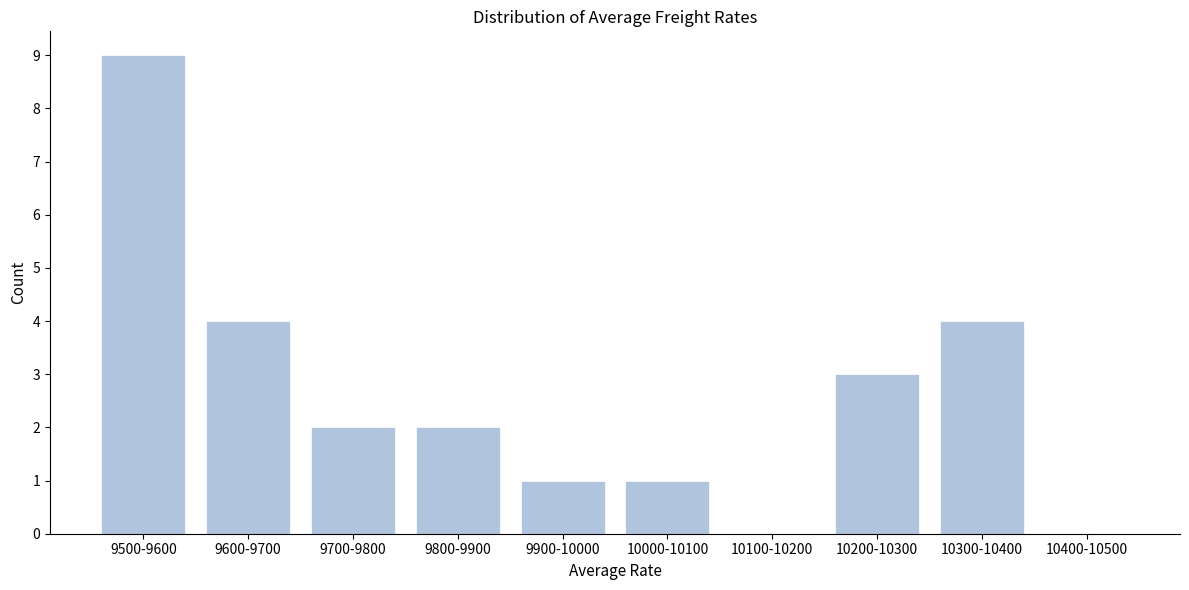

Reading left to right, extract all data points from this chart.

9500-9600=9	9600-9700=4	9700-9800=2	9800-9900=2	9900-10000=1	10000-10100=1	10100-10200=0	10200-10300=3	10300-10400=4	10400-10500=0